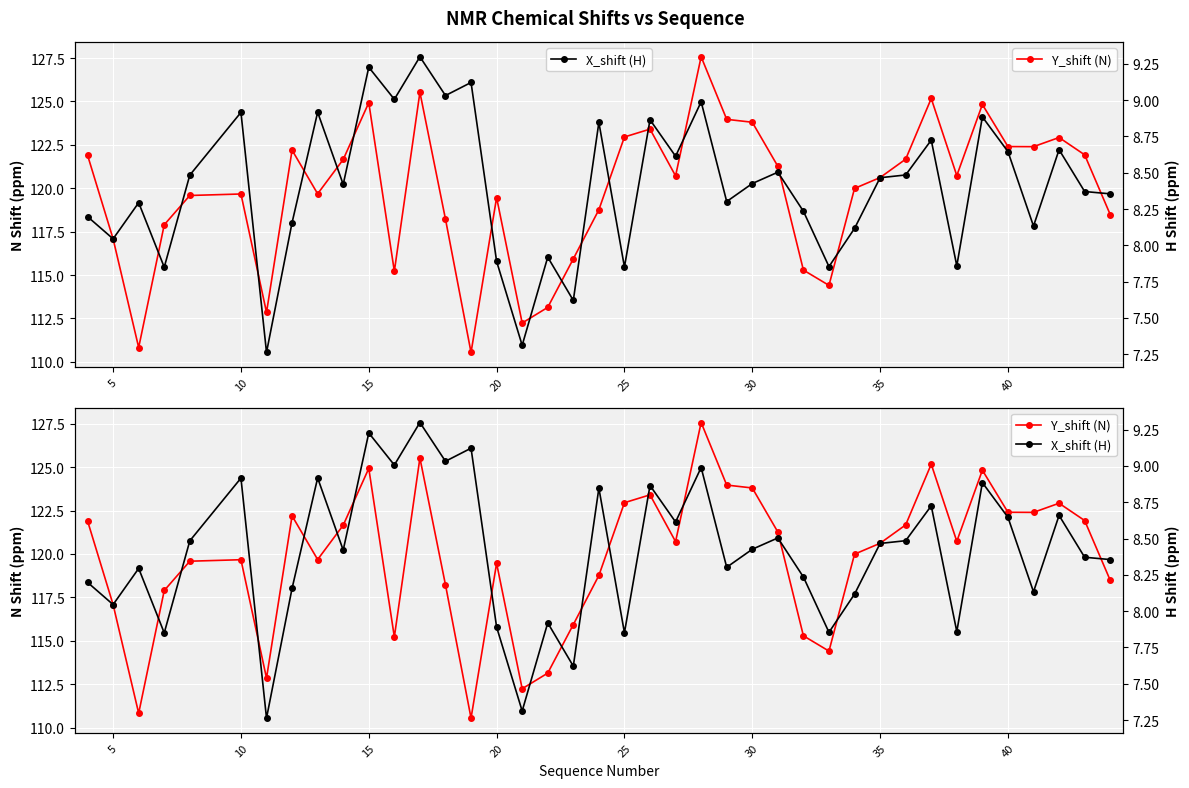

The value of X_shift (H) at 35 is 5.4. True or false?

False